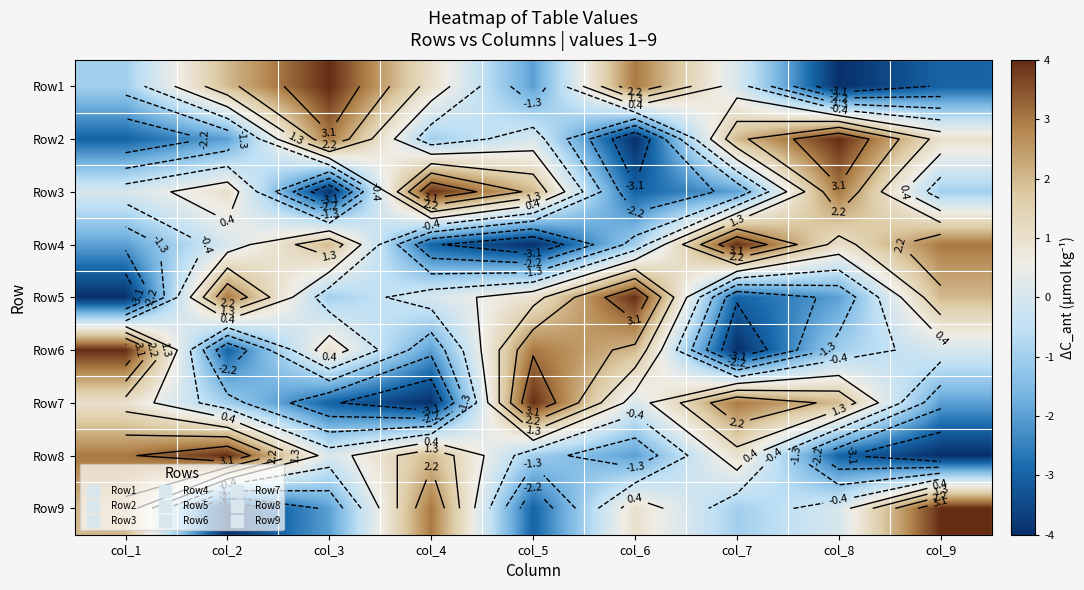

How many positive values does the Row9 series have?

4